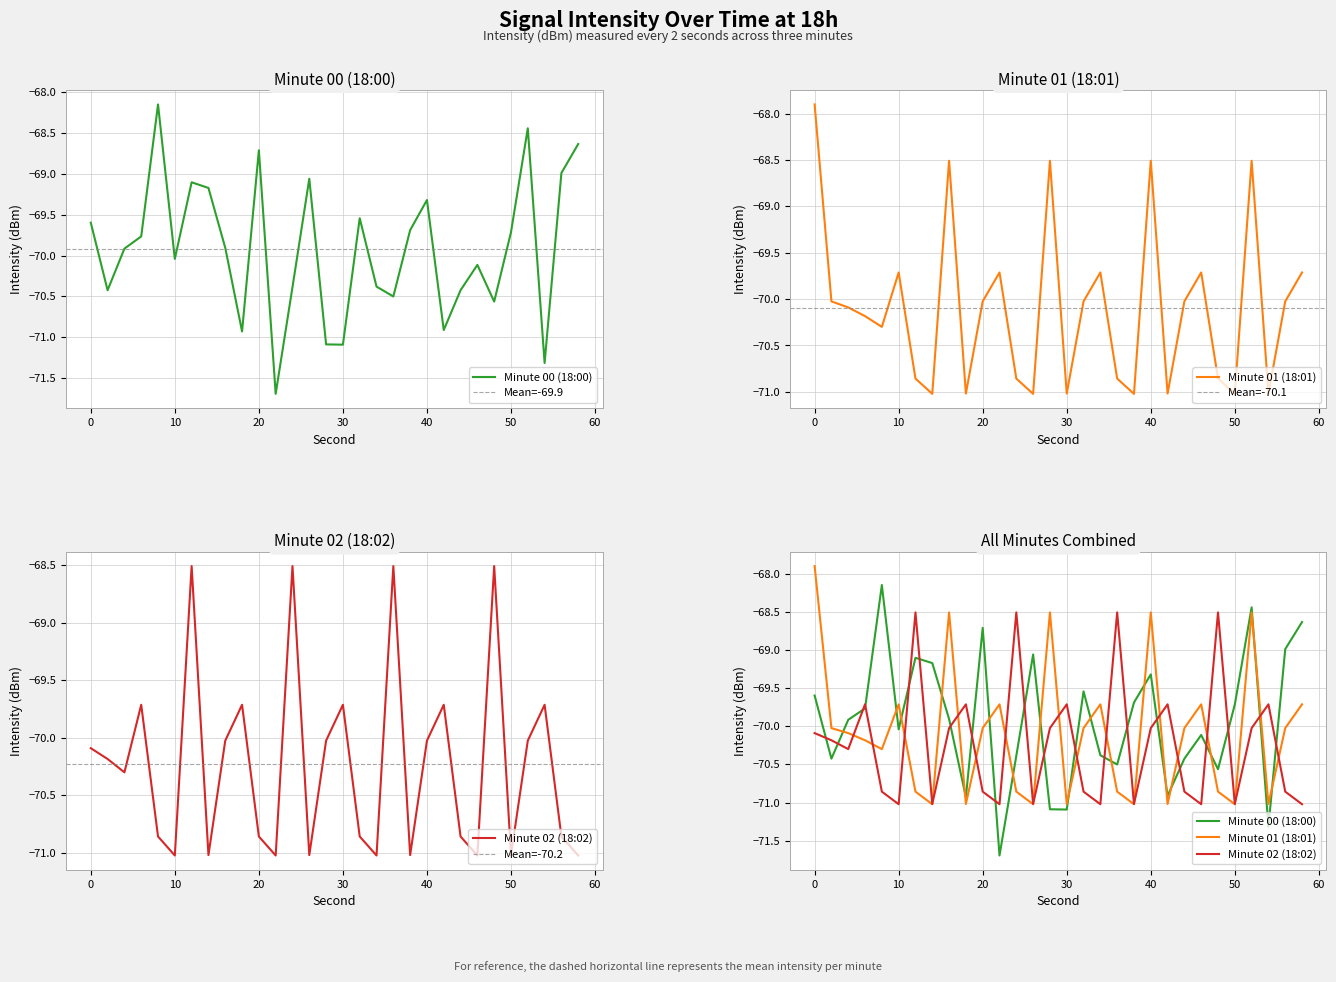

How many distinct data groups are displayed?

3